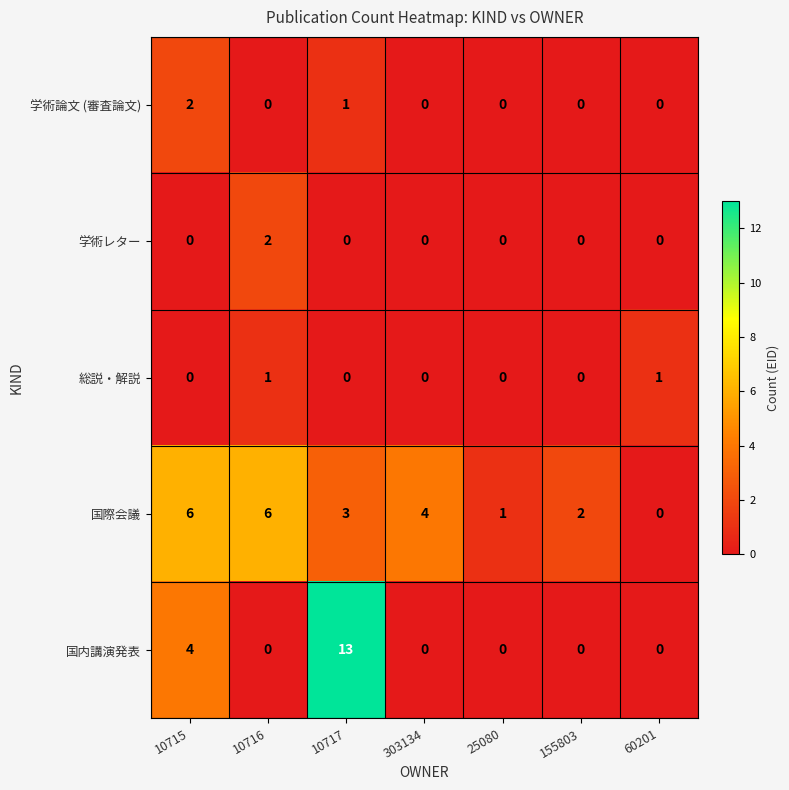

What is the difference between the maximum and minimum values in the 国内講演発表 series?

13